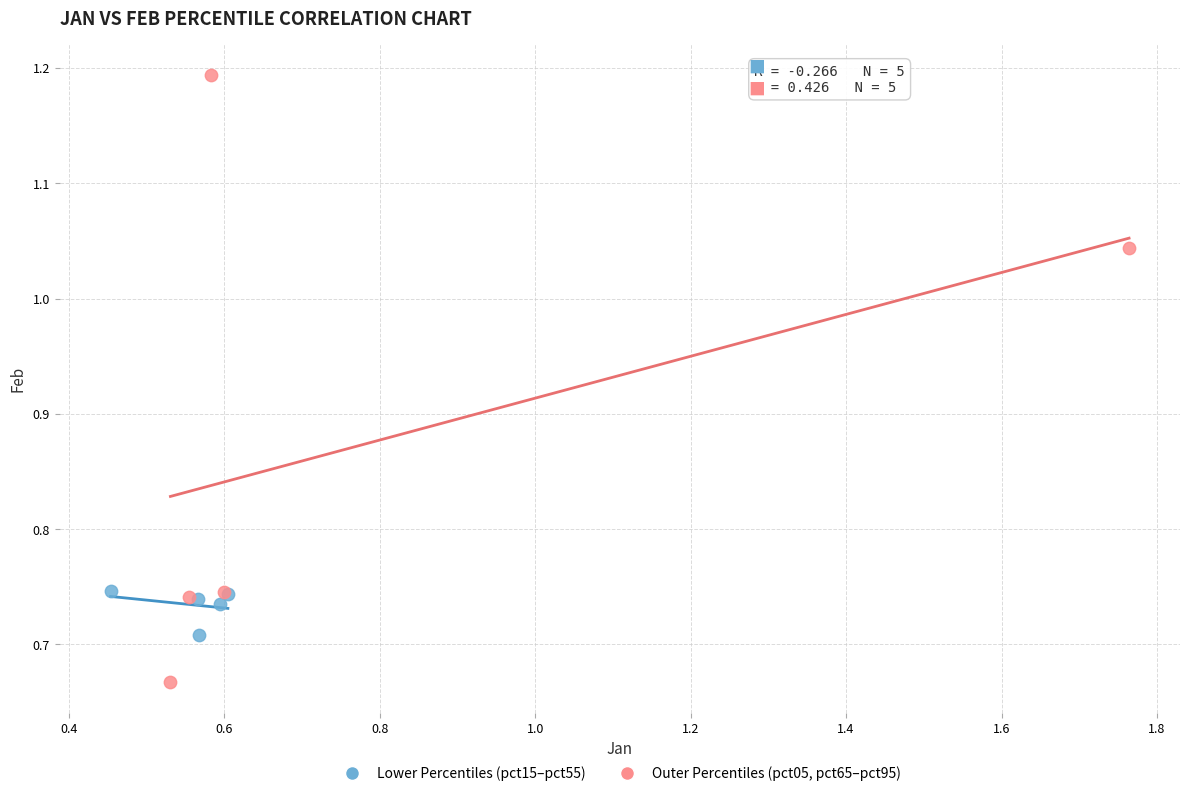

Which series reaches the minimum Y coordinate?

Outer Percentiles (pct05, pct65–pct95)